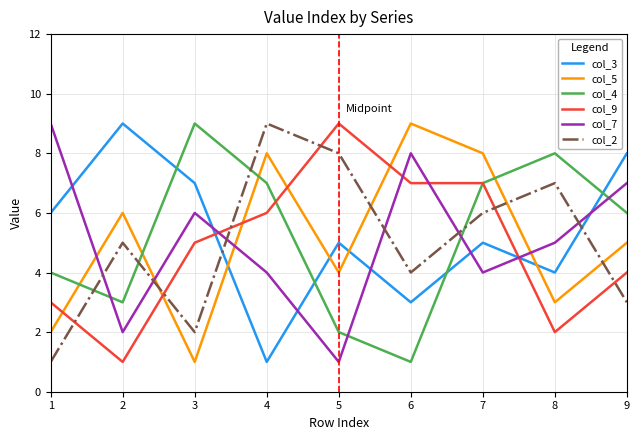

Between 3 and 7, which series saw the biggest shift?

col_5